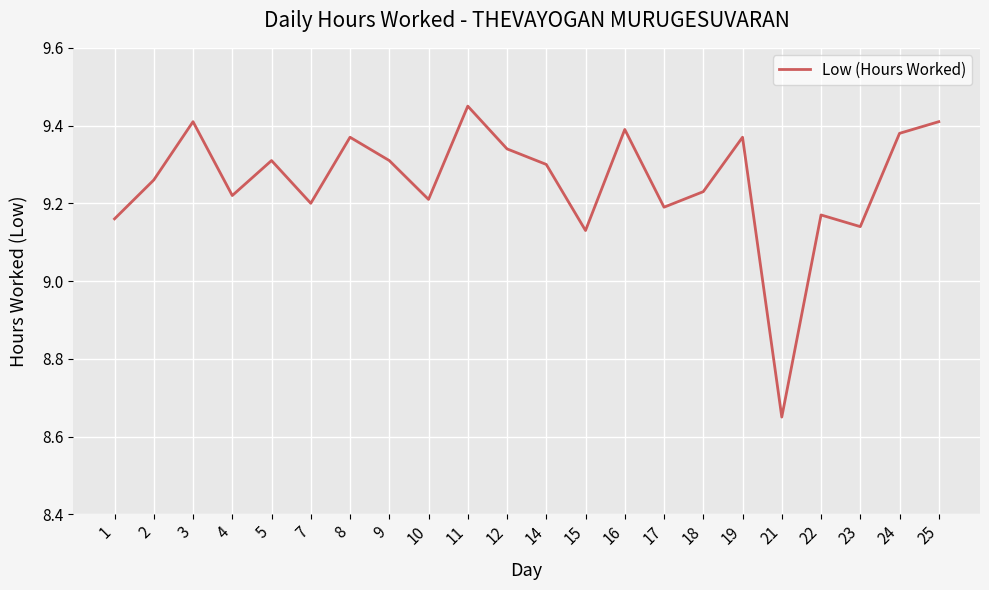

The chart shows a value of 9.3 at 5. True or false?

True